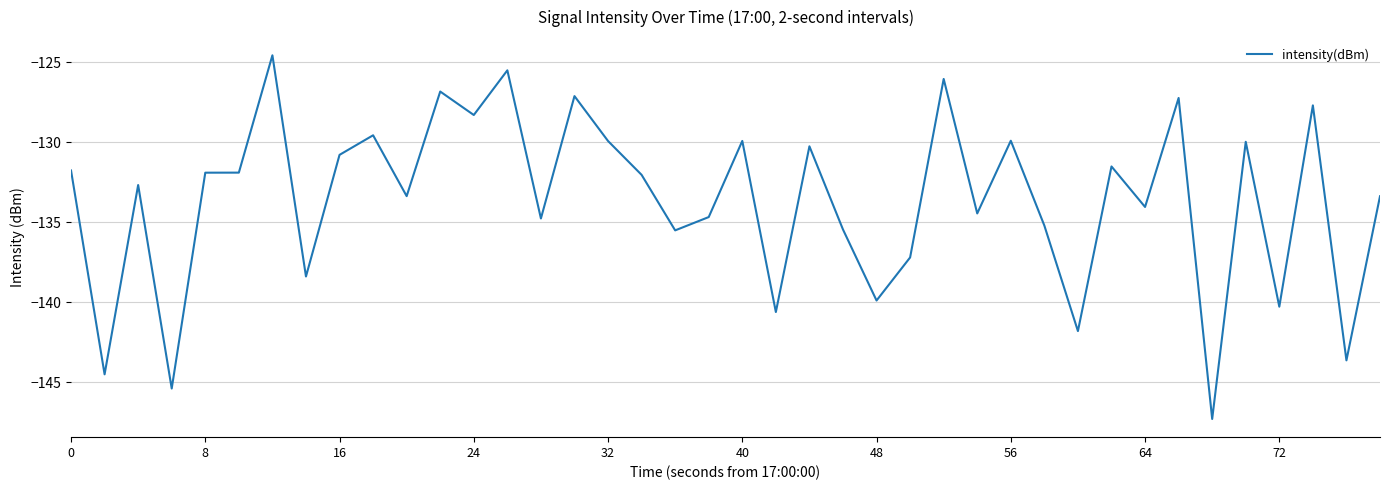

What is the maximum value shown in the chart?

-124.6